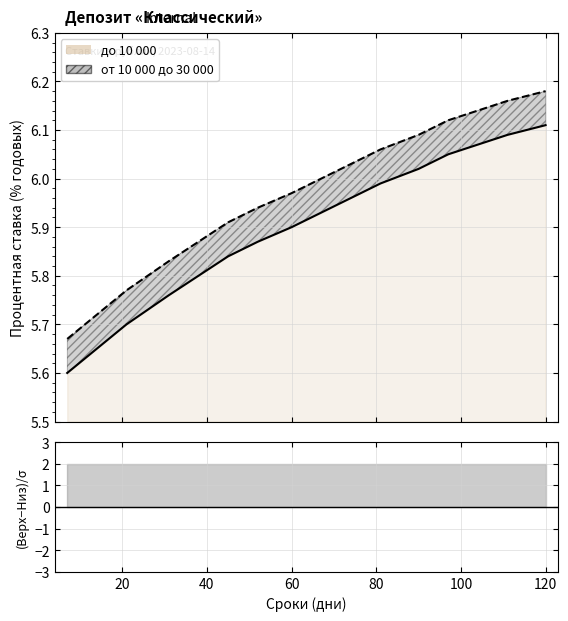

The до 10 000 (верх) series shows 9.8 at 80. True or false?

False